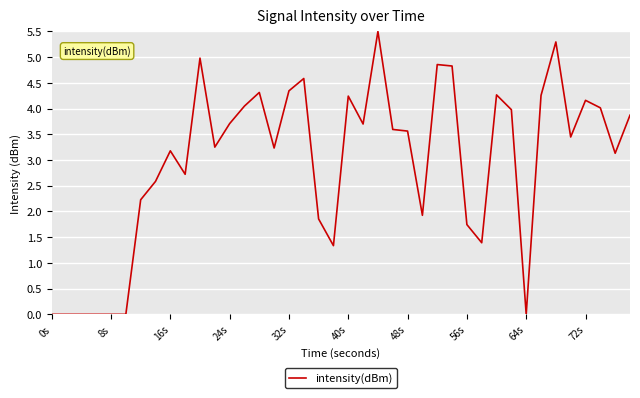

What is the maximum value shown in the chart?

5.5